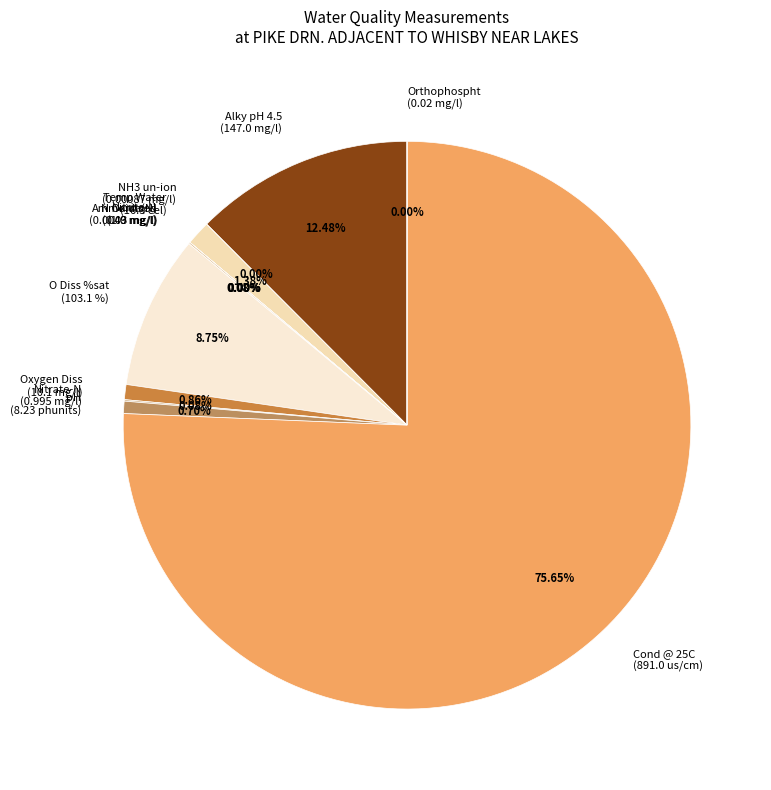

Which slice is the smallest?

NH3 un-ion
(0.00087 mg/l)